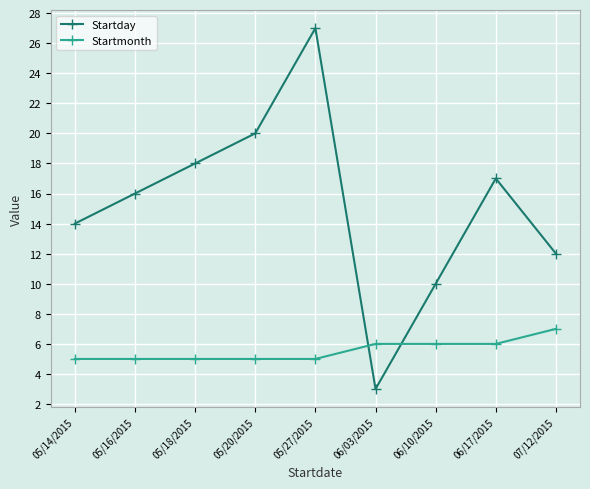

After their last crossing, which series has the higher values: Startday or Startmonth?

Startday